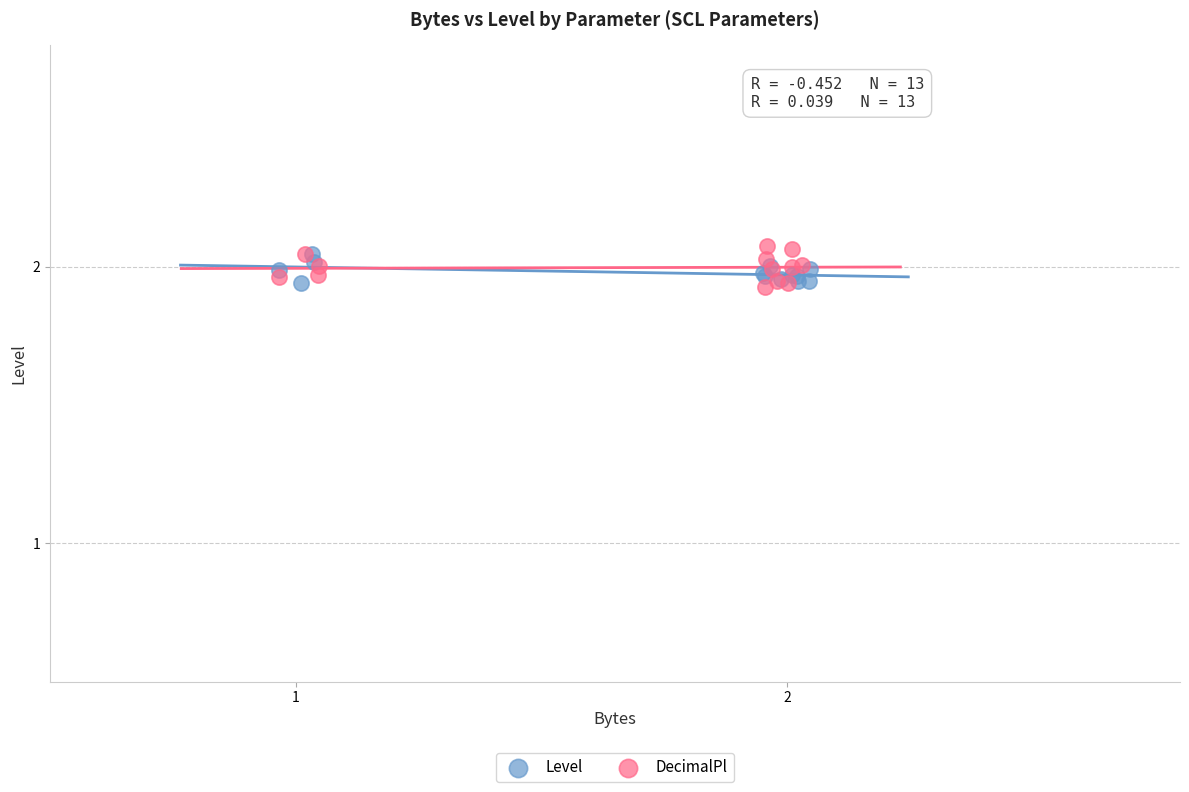

Which series has the widest spread of Y values?

DecimalPl